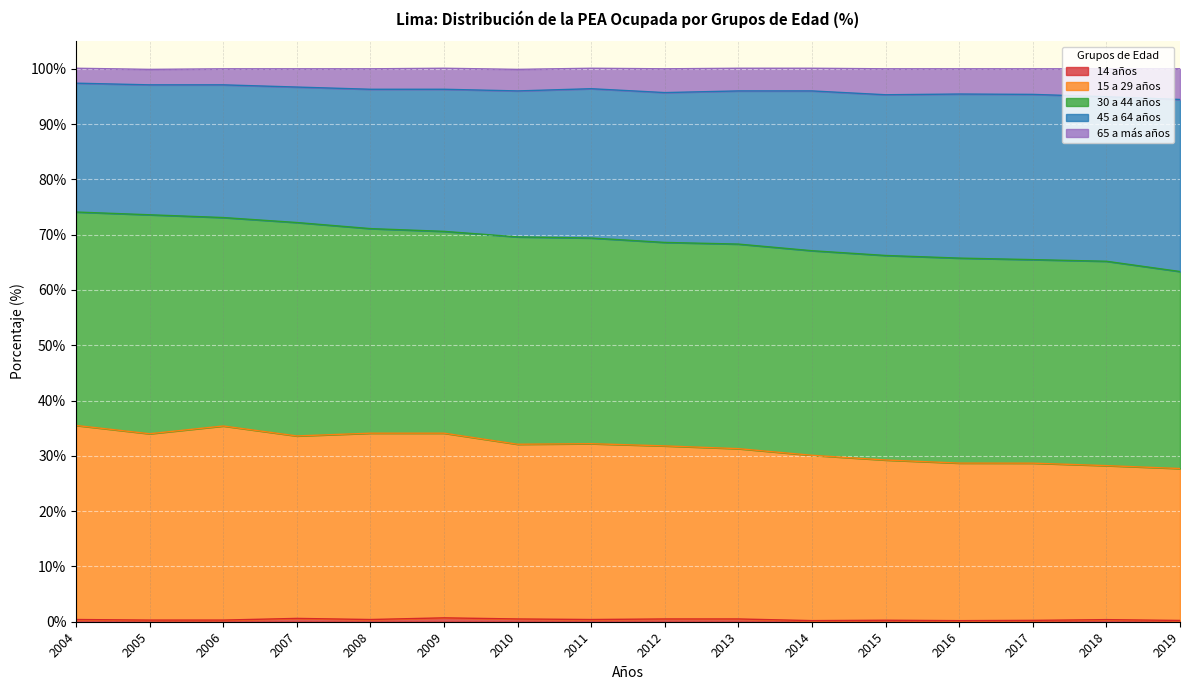

Where is 14 años nearest to the value 0?

2016